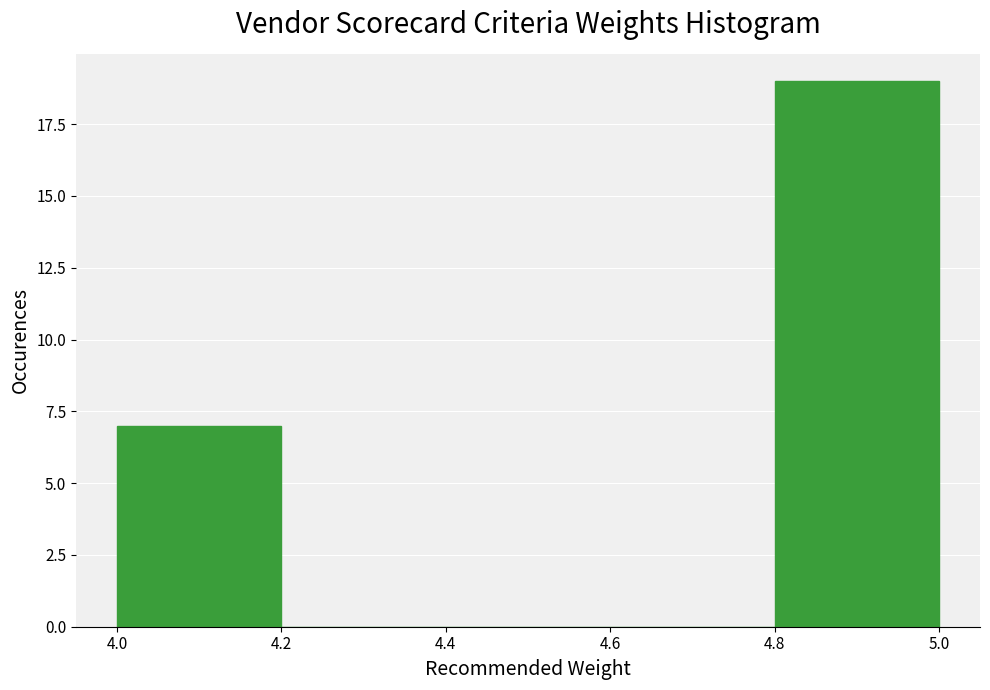

Reading left to right, transcribe this chart: for each bar, give the range it covers on the x-axis and its height. The values are not printed on the chart, so give them approximately, as read against the axis.

4.0 to 4.2: 7
4.2 to 4.4: 0
4.4 to 4.6: 0
4.6 to 4.8: 0
4.8 to 5.0: 19